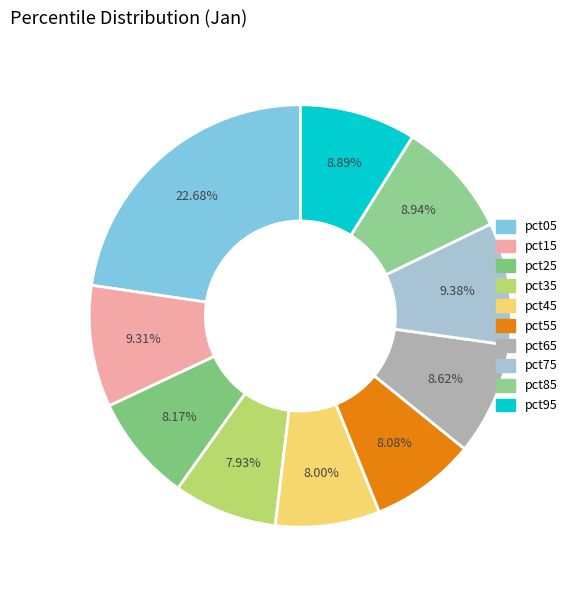

The pct15 slice represents 9% of the pie. True or false?

True